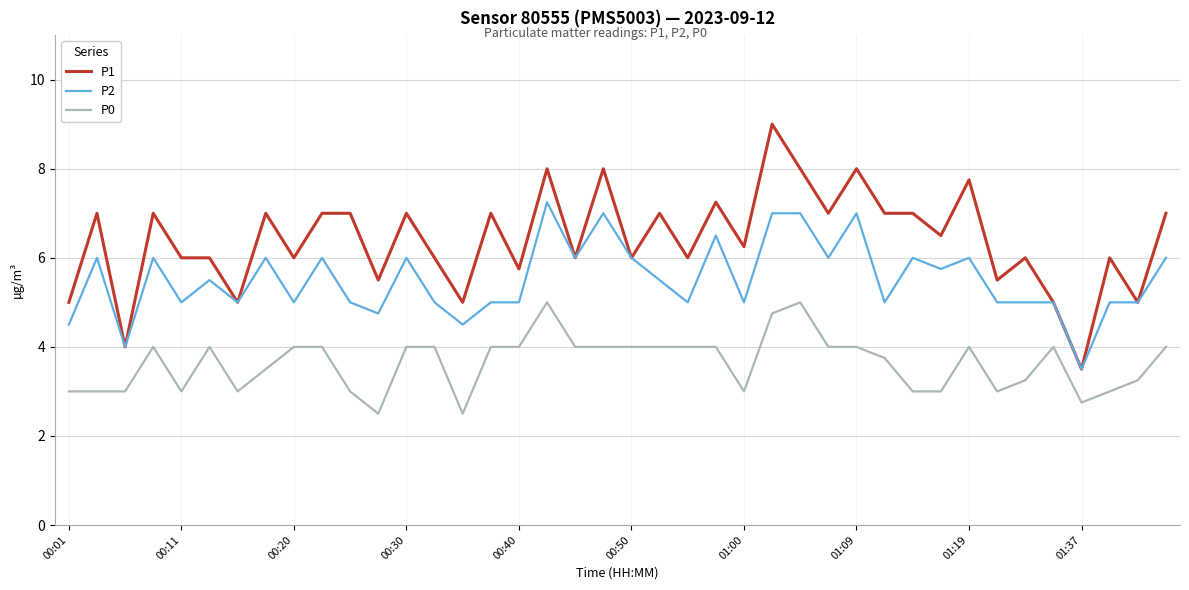

List the series in order of their peak value, lowest first.

P0, P2, P1